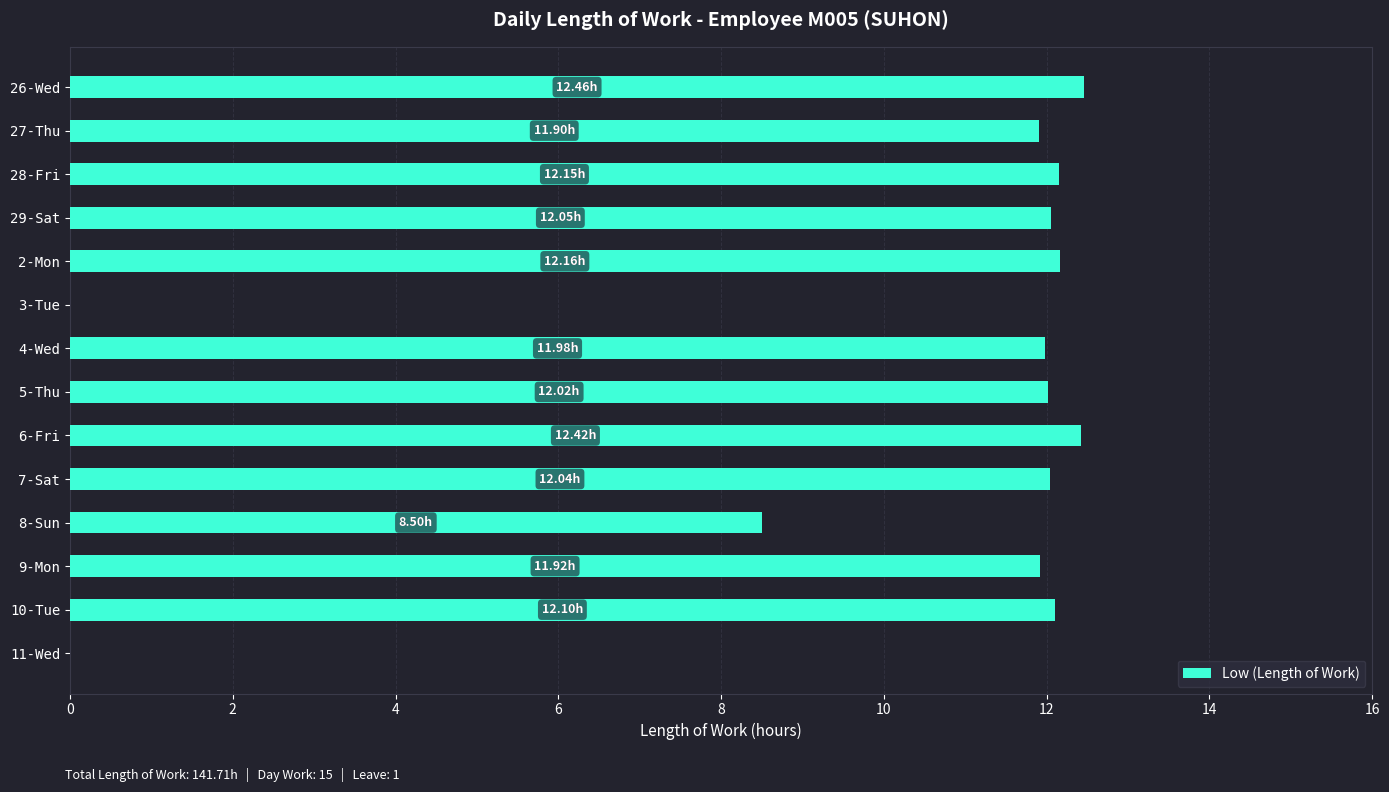

What is the sum of all values?

141.7